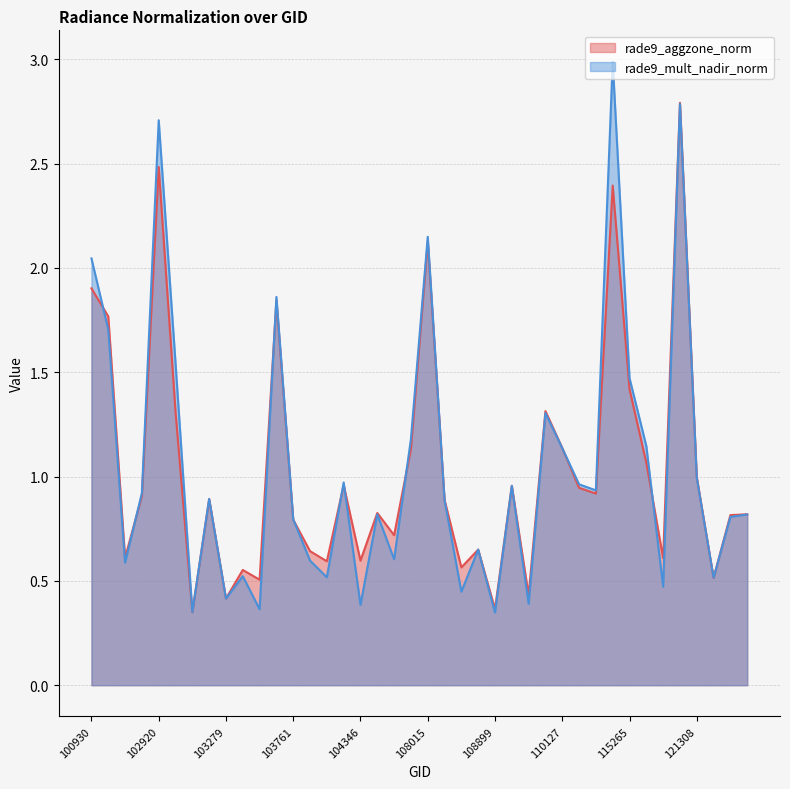

The value of rade9_mult_nadir_norm at 110299 is 1.0. True or false?

True